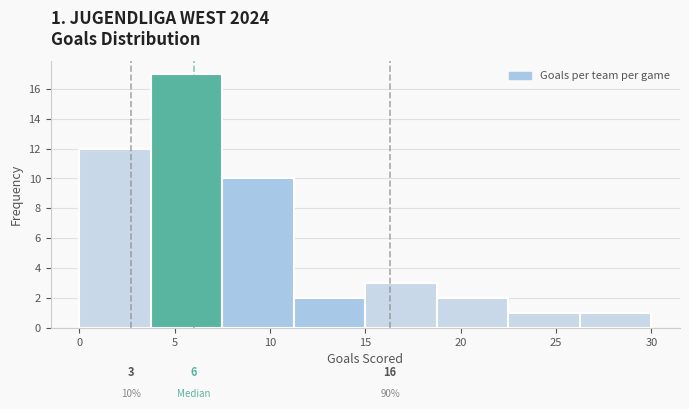

Over which range of the x-axis is the bar tallest?

3.75 to 7.50